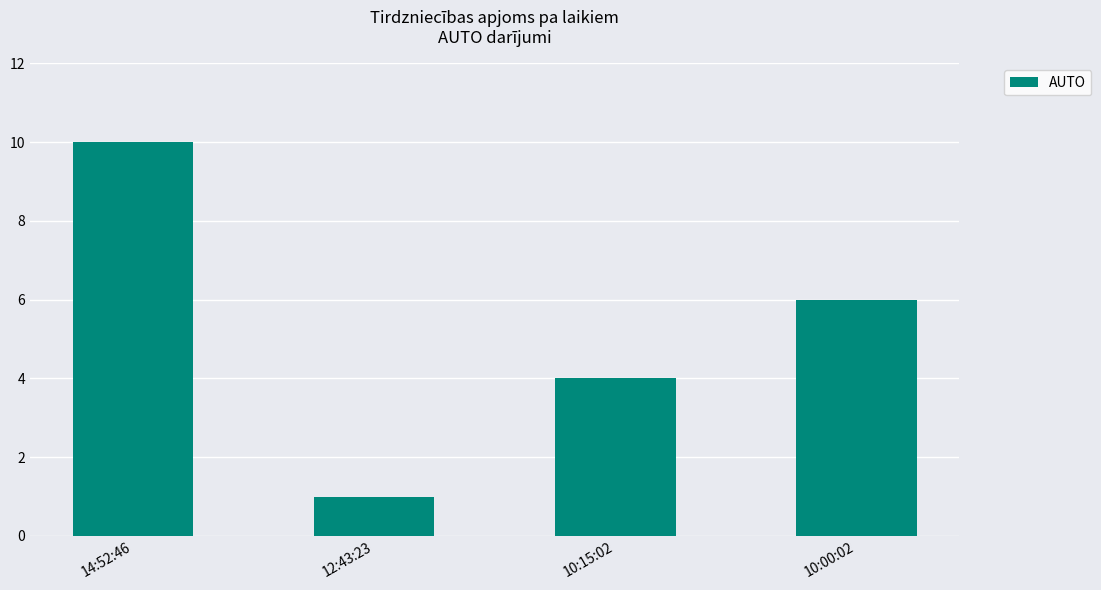

What is the average value?

5